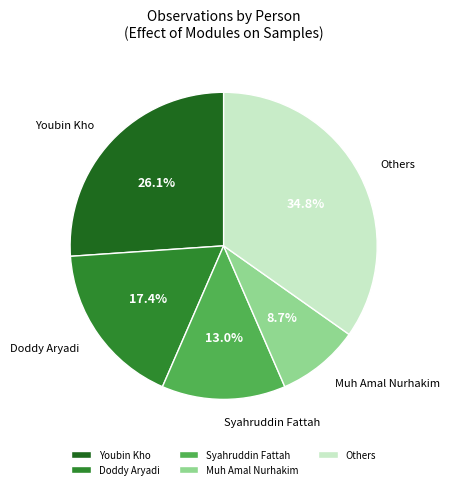

Does Youbin Kho account for over 50% of the chart?

No